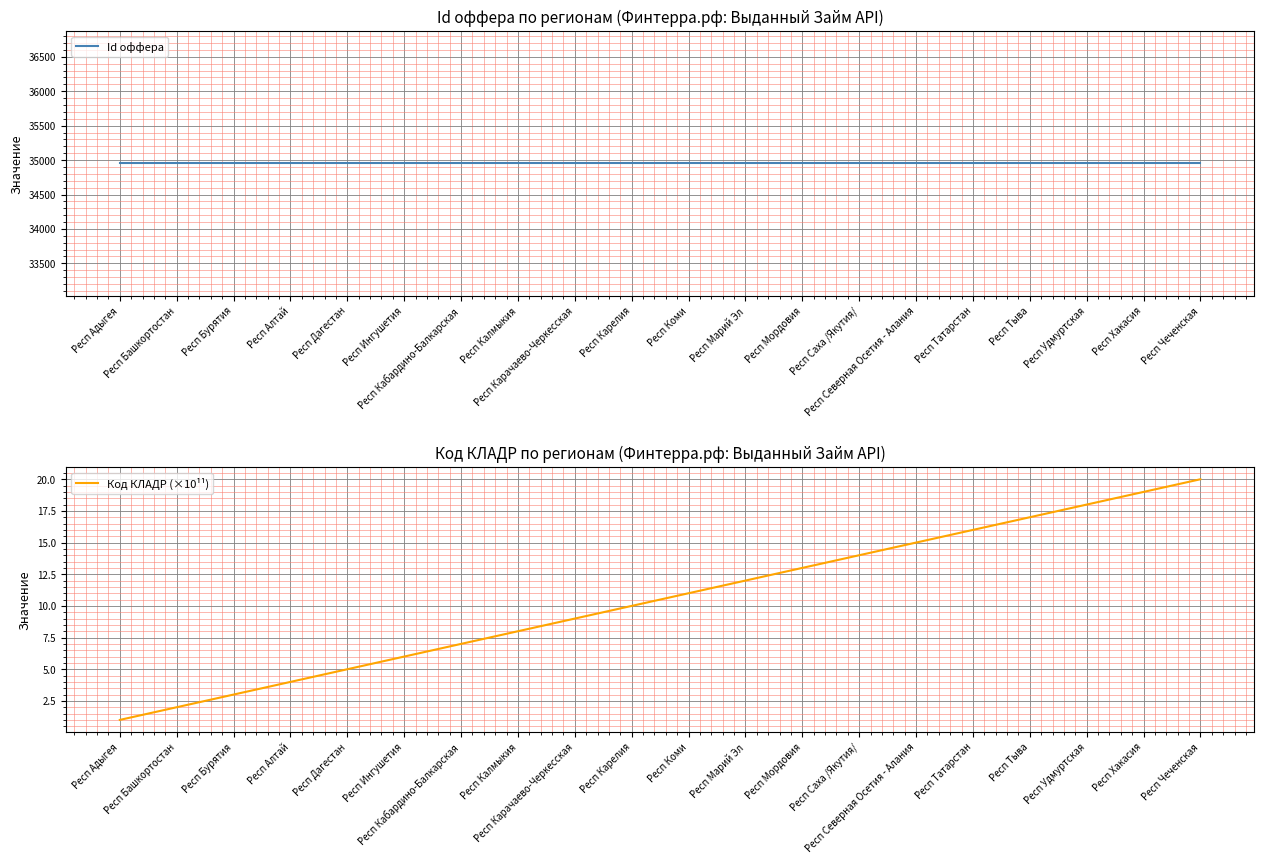

Reading left to right, transcribe all the data shown in this chart.

Id оффера: Респ Адыгея=34951	Респ Башкортостан=34951	Респ Бурятия=34951	Респ Алтай=34951	Респ Дагестан=34951	Респ Ингушетия=34951	Респ Кабардино-Балкарская=34951	Респ Калмыкия=34951	Респ Карачаево-Черкесская=34951	Респ Карелия=34951	Респ Коми=34951	Респ Марий Эл=34951	Респ Мордовия=34951	Респ Саха /Якутия/=34951	Респ Северная Осетия - Алания=34951	Респ Татарстан=34951	Респ Тыва=34951	Респ Удмуртская=34951	Респ Хакасия=34951	Респ Чеченская=34951
Код КЛАДР (×10¹¹): Респ Адыгея=1	Респ Башкортостан=2	Респ Бурятия=3	Респ Алтай=4	Респ Дагестан=5	Респ Ингушетия=6	Респ Кабардино-Балкарская=7	Респ Калмыкия=8	Респ Карачаево-Черкесская=9	Респ Карелия=10	Респ Коми=11	Респ Марий Эл=12	Респ Мордовия=13	Респ Саха /Якутия/=14	Респ Северная Осетия - Алания=15	Респ Татарстан=16	Респ Тыва=17	Респ Удмуртская=18	Респ Хакасия=19	Респ Чеченская=20